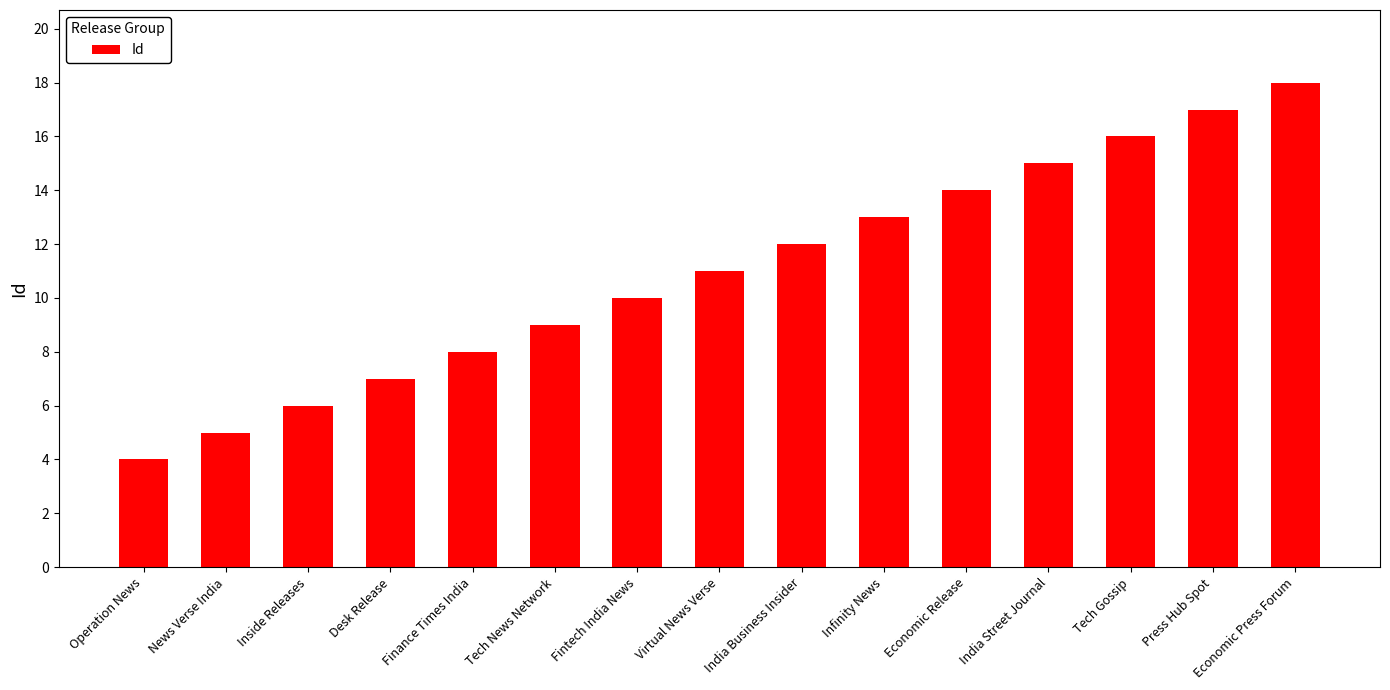

Approximately how many times larger is the value at Desk Release compared to Inside Releases?

1.2